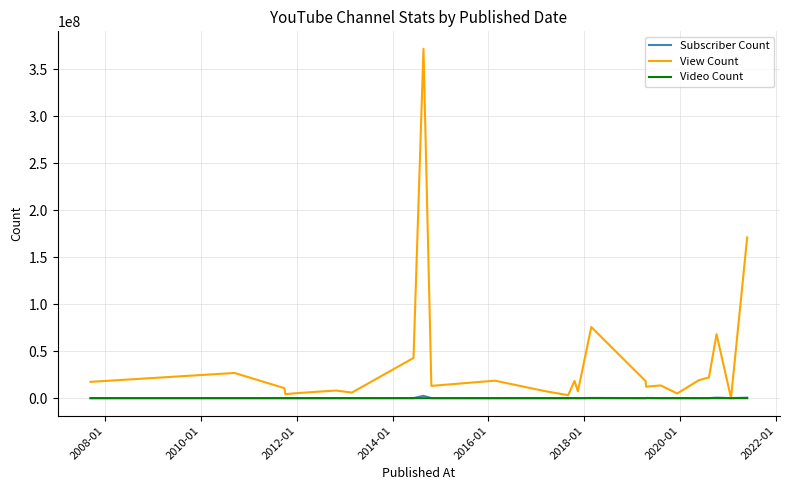

What is the difference between the maximum and second lowest values in the Subscriber Count series?

2416900